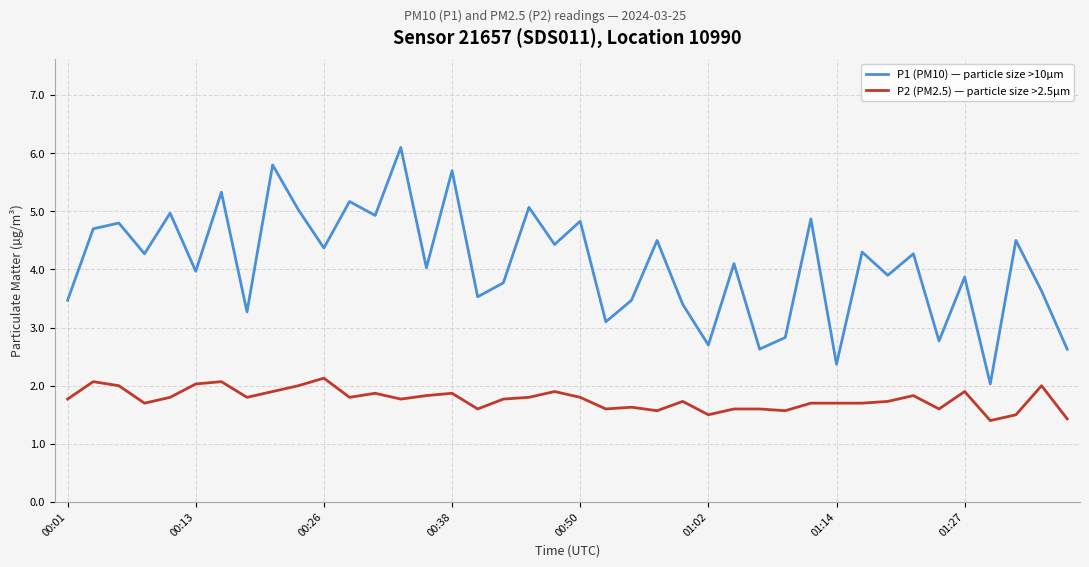

True or false: P2 (PM2.5) — particle size >2.5µm and P1 (PM10) — particle size >10µm cross at least once.

False